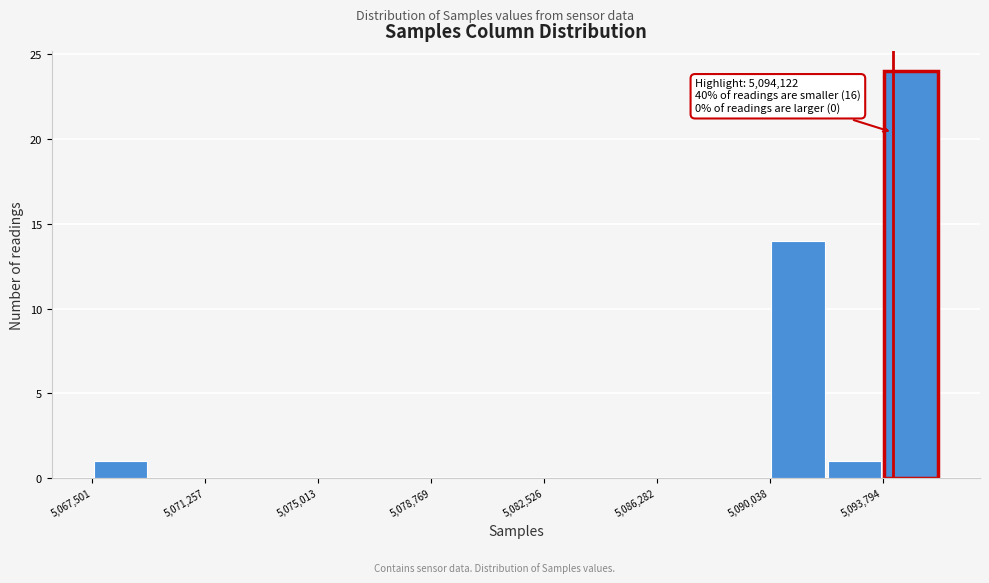

Read against the x-axis, roughly where is the centre of the tallest bar?

5094500